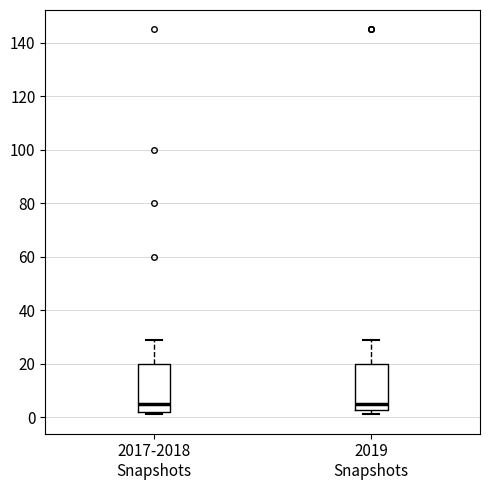

Reading left to right, transcribe this box plot: for each box, give where its median line is, the range the box spans, and where its two whiskers end, as read against the y-axis. The values are not printed on the chart, so give them approximately, as read against the axis.

2017-2018 Snapshots: median 6, box 2 to 20, whiskers 2 (just below the box's lower edge) to 30
2019 Snapshots: median 6, box 2 to 20, whiskers 2 (just below the box's lower edge) to 30